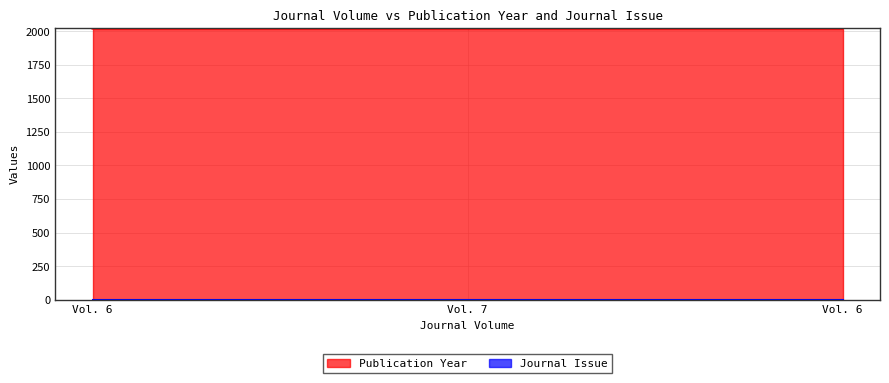

What is the average value?

2019